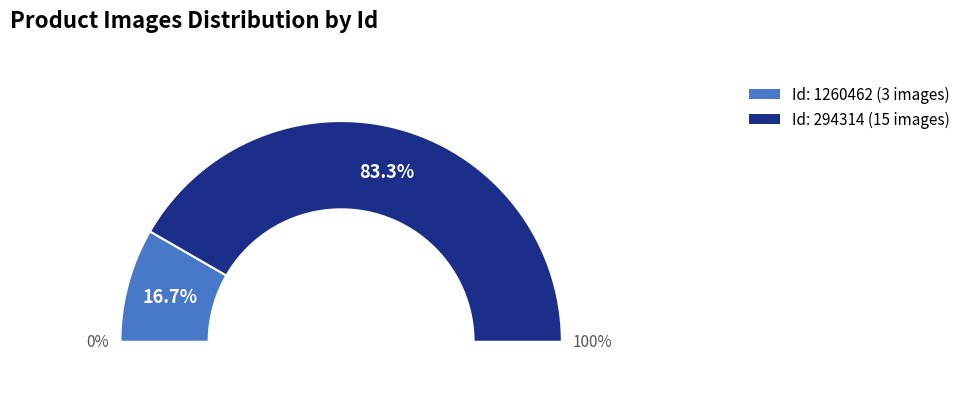

Is there a majority slice in this chart?

Yes